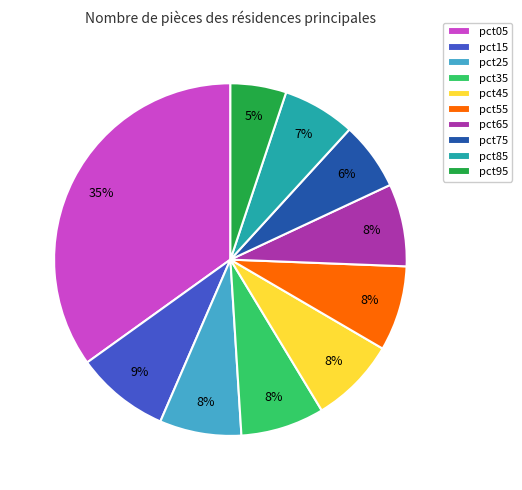

Does pct45 represent more than half of the total?

No